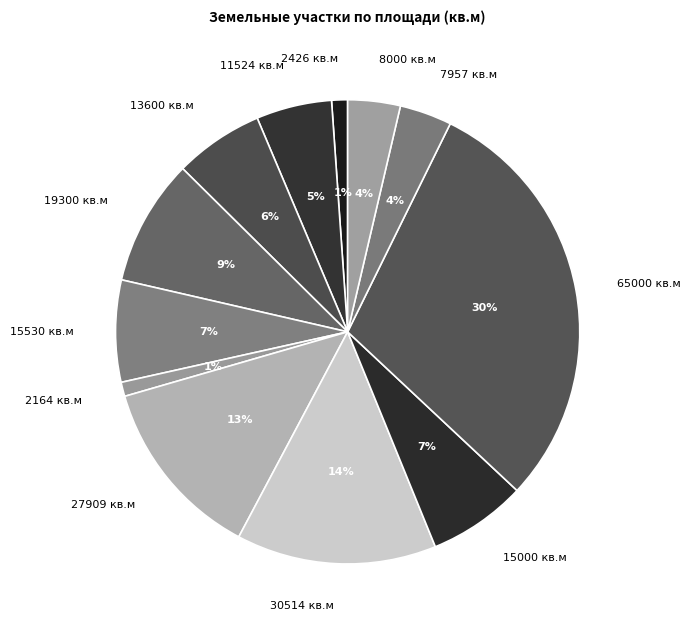

Is the sum of 27909 кв.м and 2426 кв.м greater than half?

No